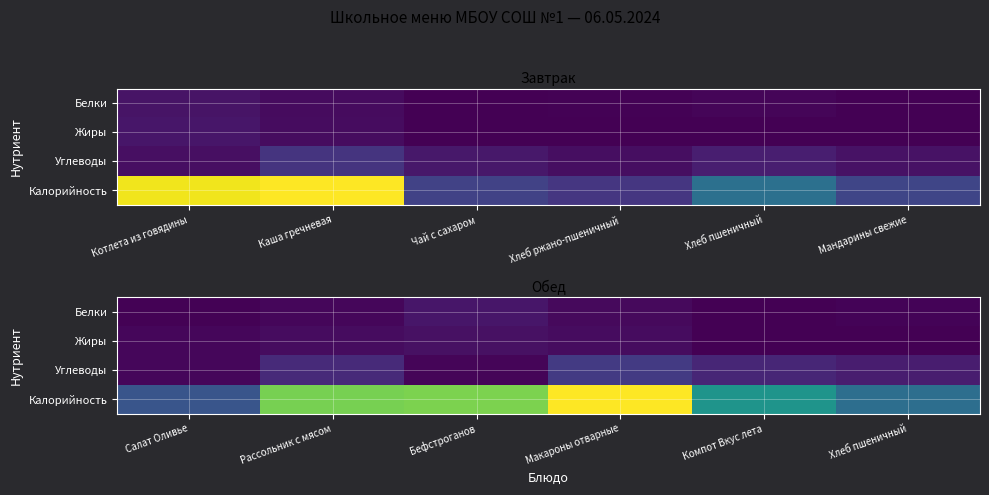

Which series has the widest spread of values?

Калорийность